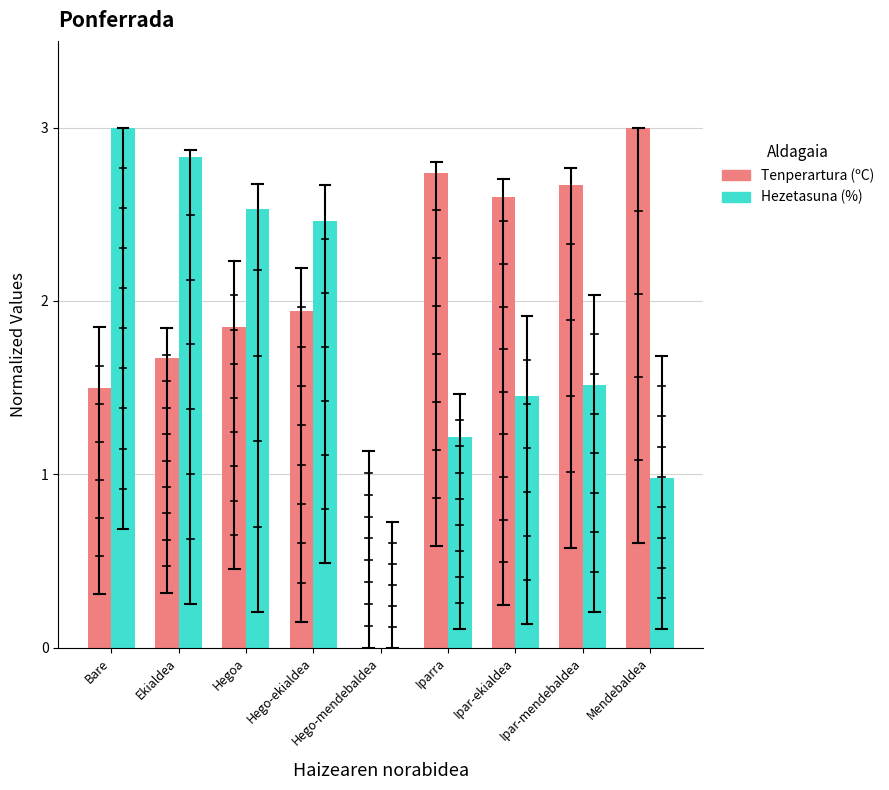

Between Bare and Iparra, which series saw the biggest shift?

Hezetasuna (%)